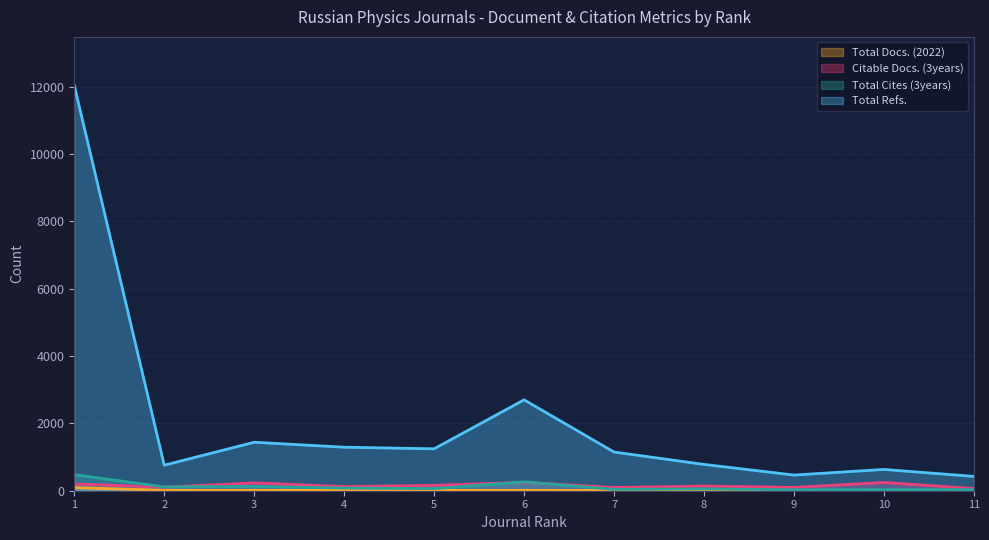

Does the chart display data point markers on the line(s)?

No